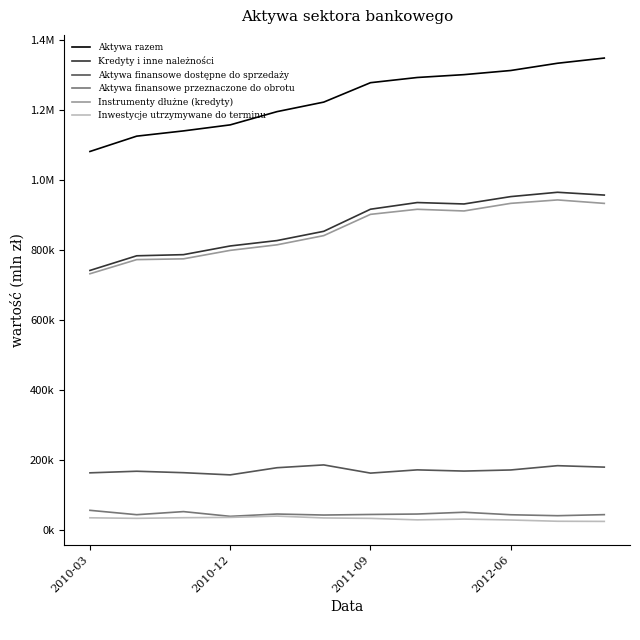

List the series in order of their peak value, lowest first.

Inwestycje utrzymywane do terminu, Aktywa finansowe przeznaczone do obrotu, Aktywa finansowe dostępne do sprzedaży, Instrumenty dłużne (kredyty), Kredyty i inne należności, Aktywa razem